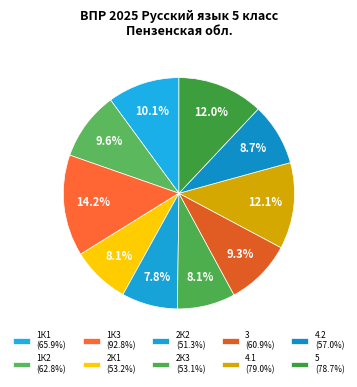

Rank the categories by value from highest to lowest.

1К3, 4.1, 5, 1К1, 1К2, 3, 4.2, 2К1, 2К3, 2К2